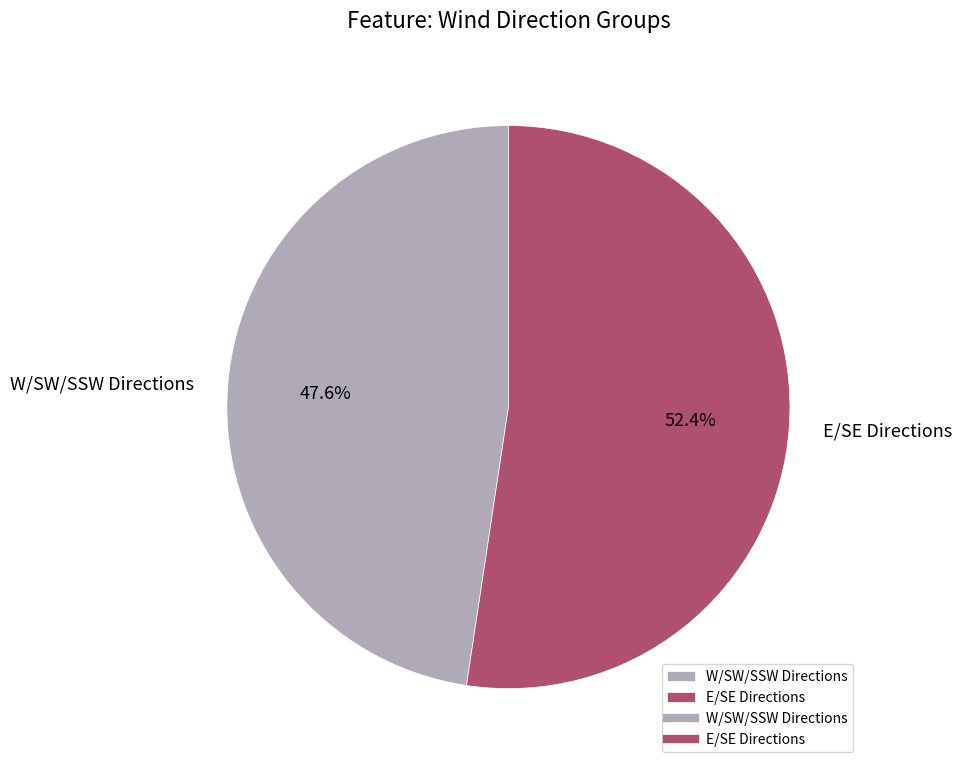

To the nearest percent, what is the difference between the largest and smallest slice percentages?

5%